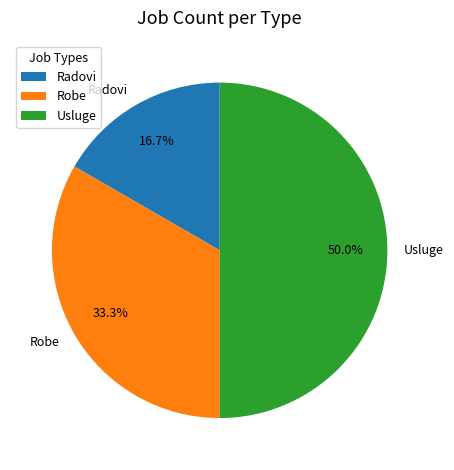

Is it true that Robe is 44% of the pie?

False